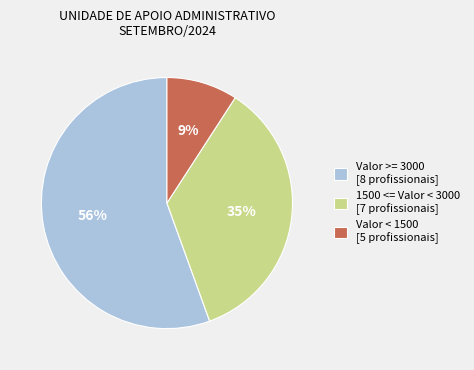

How many segments does this pie chart have?

3